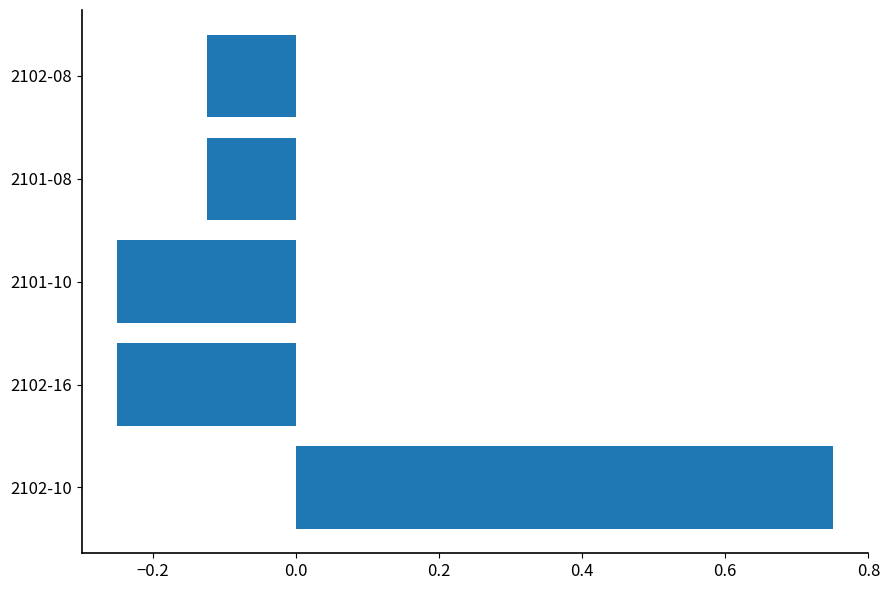

What is the difference between the maximum and second lowest values?

1.0